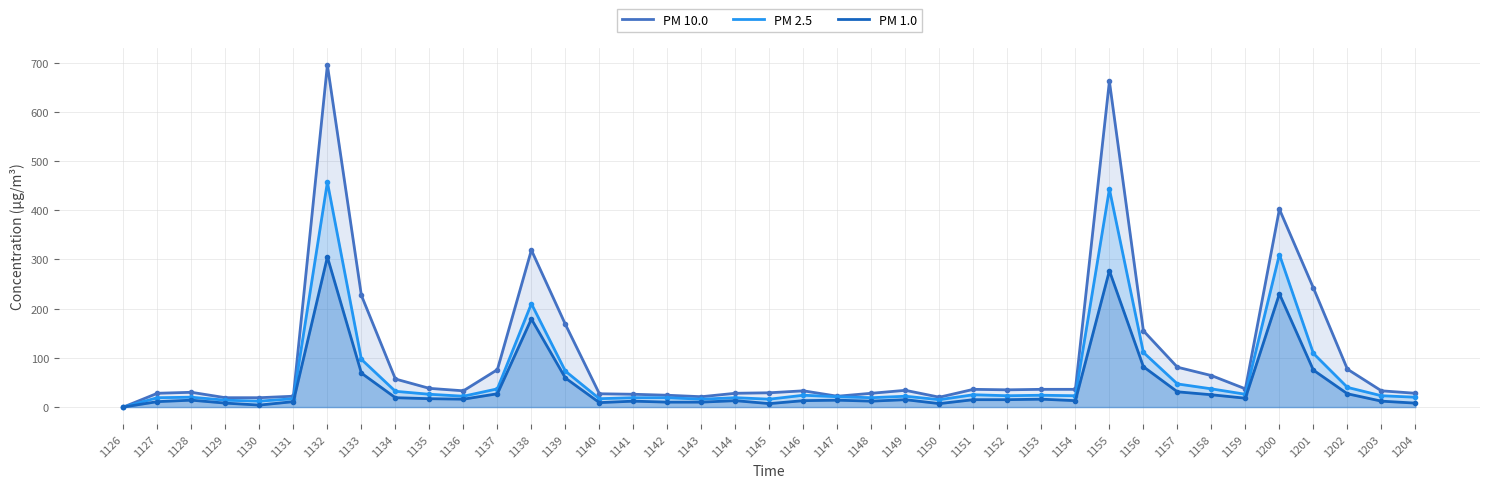

What is the difference between the maximum and minimum values in the PM 2.5 series?

457